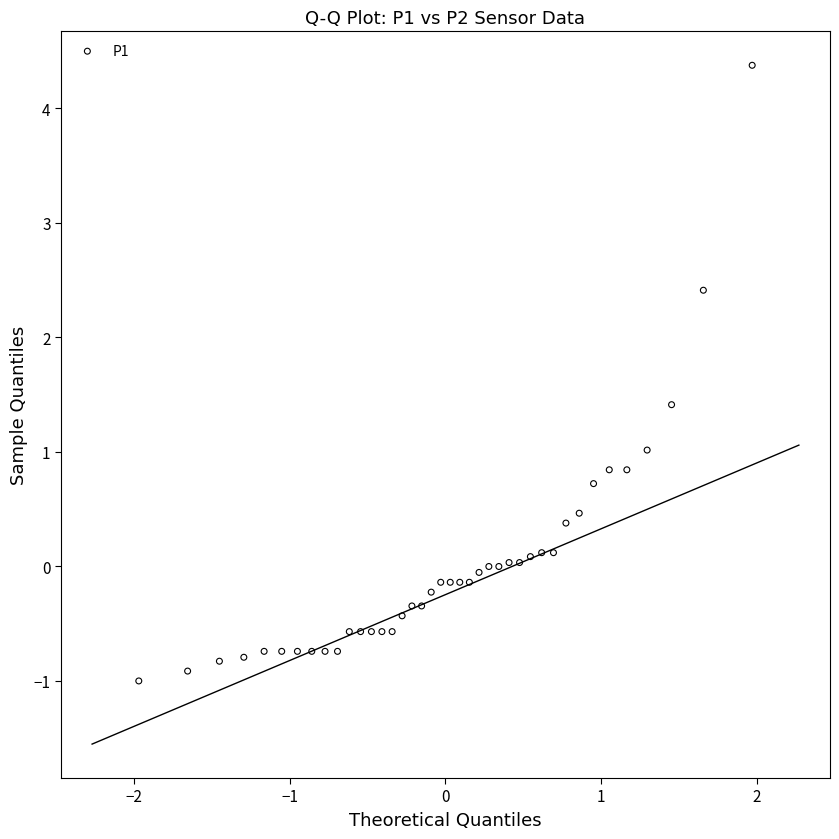

What is the range of X values (max minus min)?

3.9